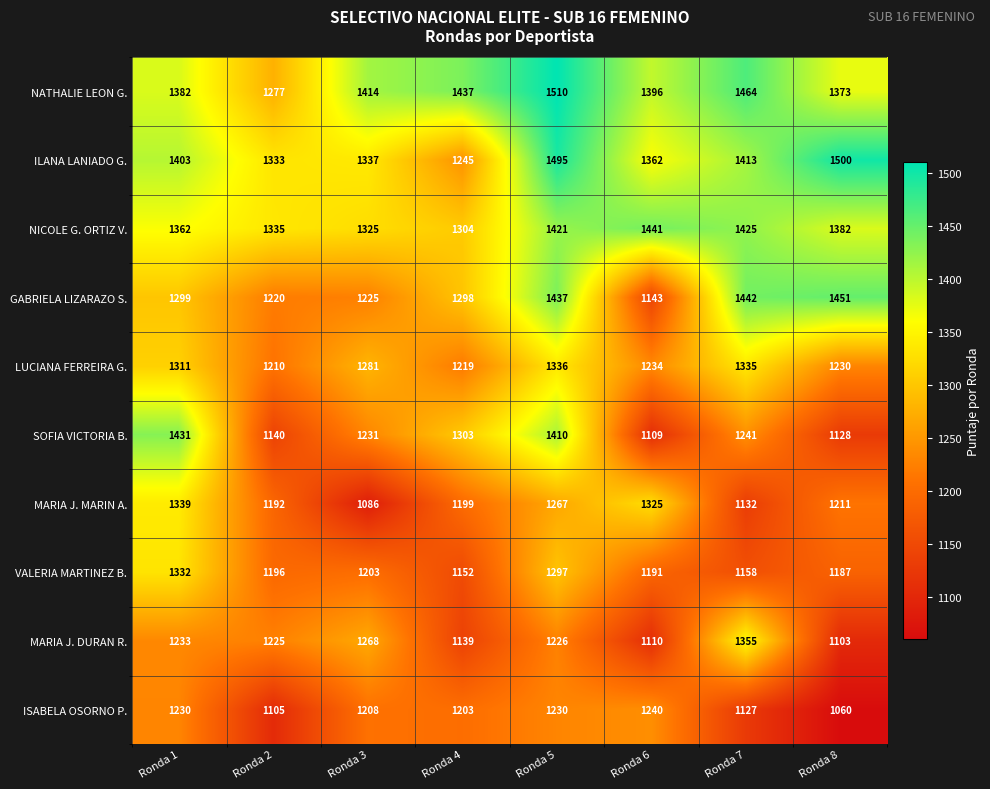

The value of ILANA LANIADO G. at Ronda 4 is 1245. True or false?

True